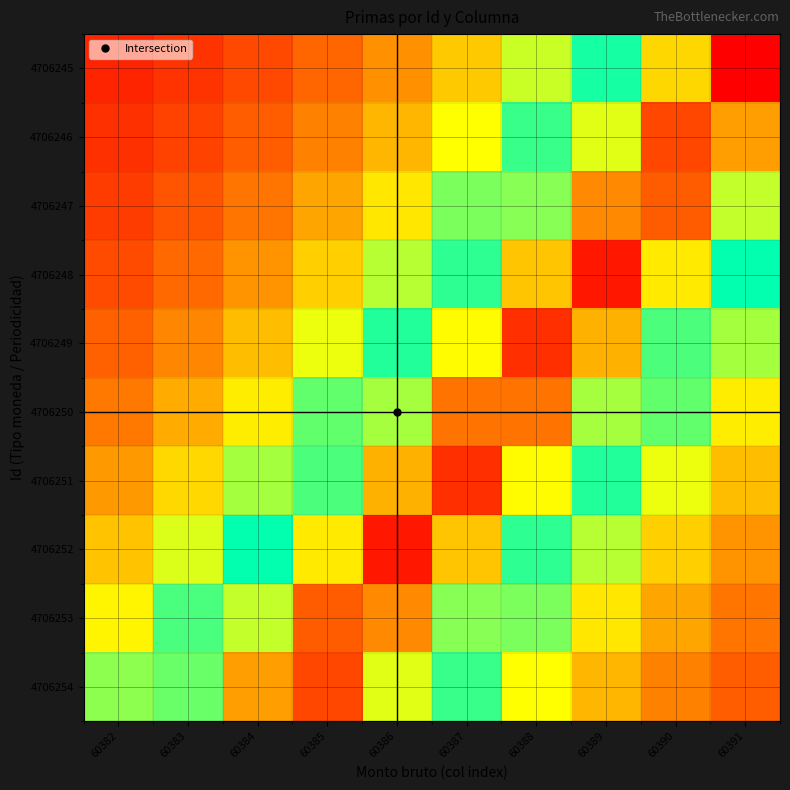

What is the total value across all series at 60383?

246.2